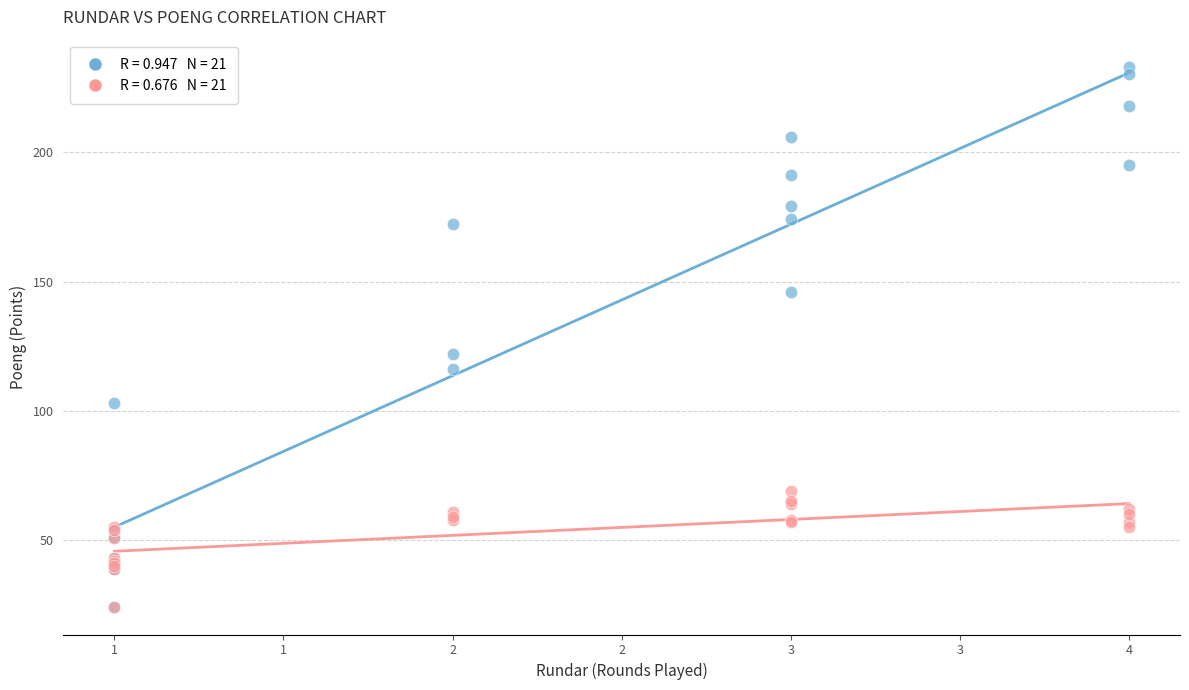

Across all series, what Y value is closest to 128?

122.1